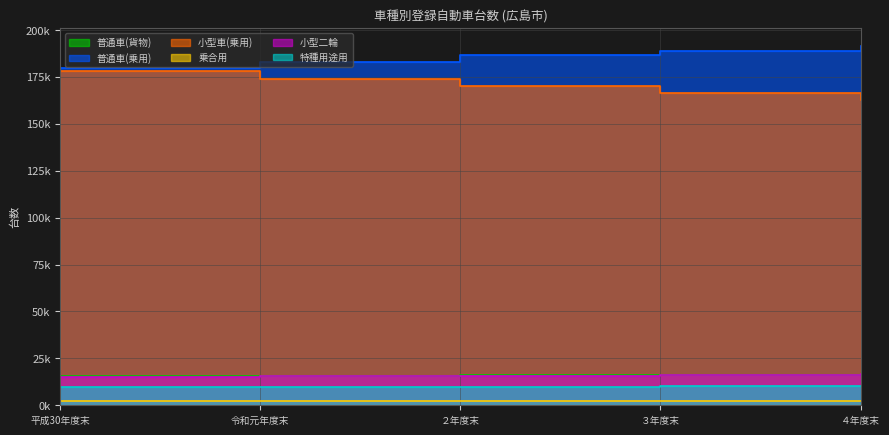

Reading right to left, what are all the values shown in this chart?

普通車(貨物): 16208	16083	15917	15772	15541
普通車(乗用): 191543	188853	186635	182979	179578
小型車(乗用): 162692	166192	170211	174081	178080
乗合用: 2044	2041	2077	2117	2108
小型二輪: 16574	16137	15695	15462	15326
特種用途用: 10137	10051	9960	9889	9768